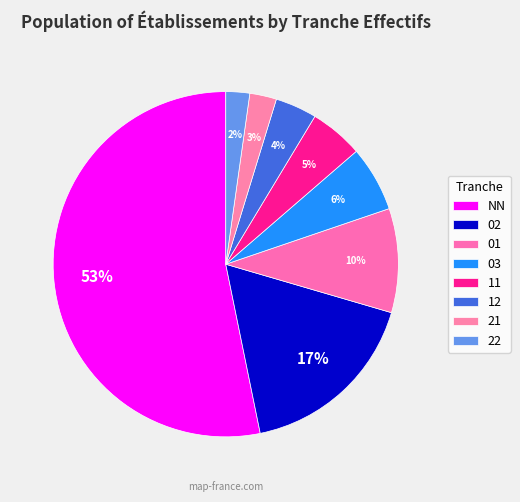

Count the number of slices in the pie.

8